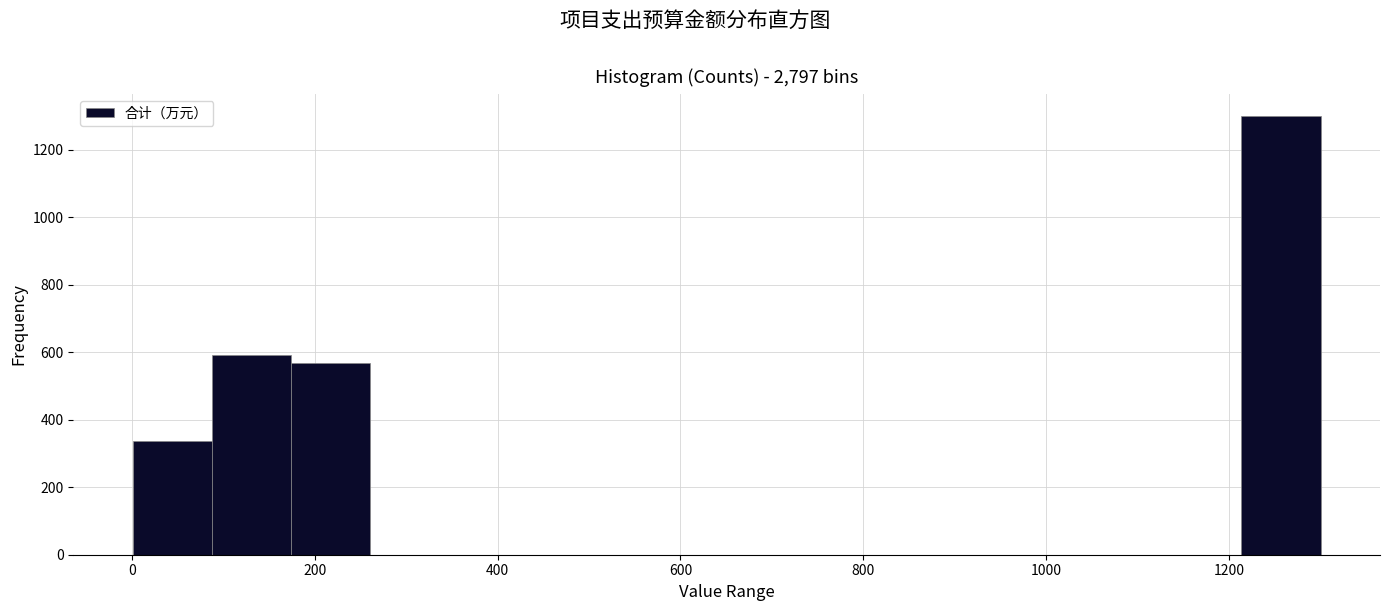

How tall is the bar that spans 1220 to 1300 on the x-axis? Neither the bar edges nor the heights are printed on the chart, so give them approximately, as read against the axes.

1300